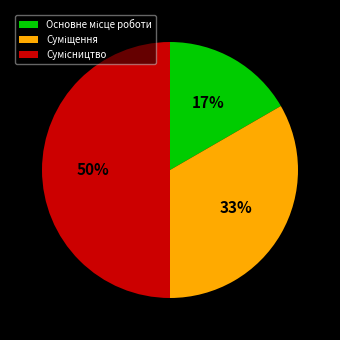

To the nearest percent, what is the difference between the largest and smallest slice percentages?

33%